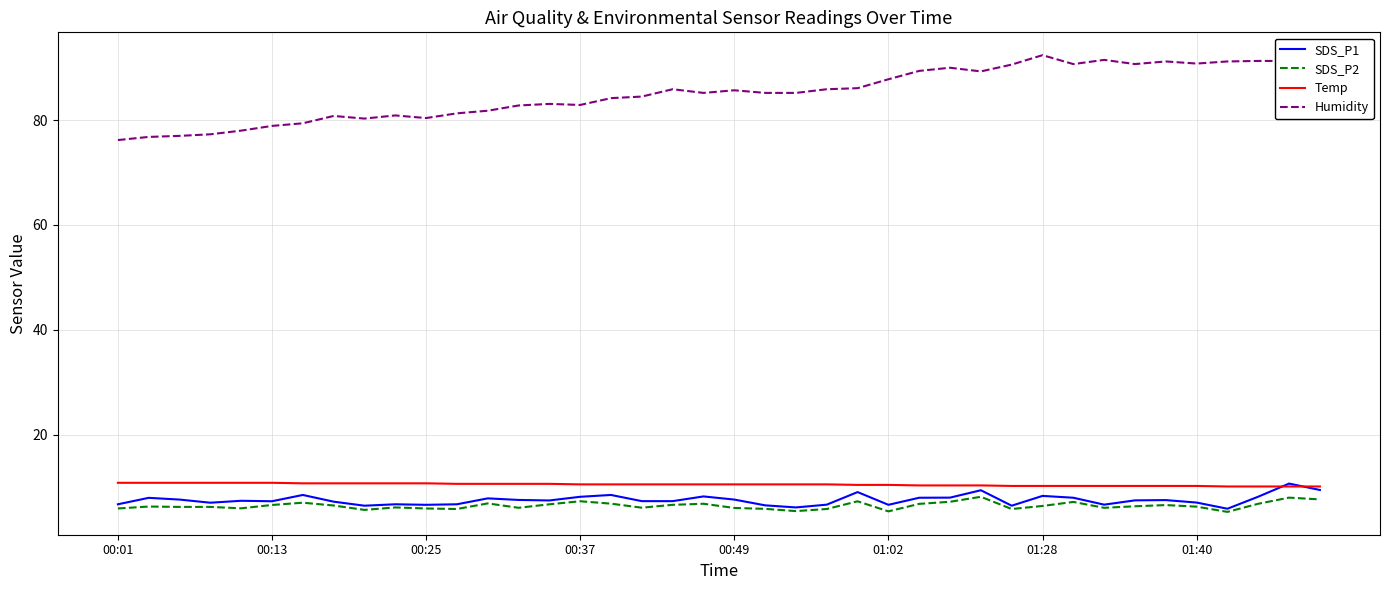

How many lines are shown in the chart?

4